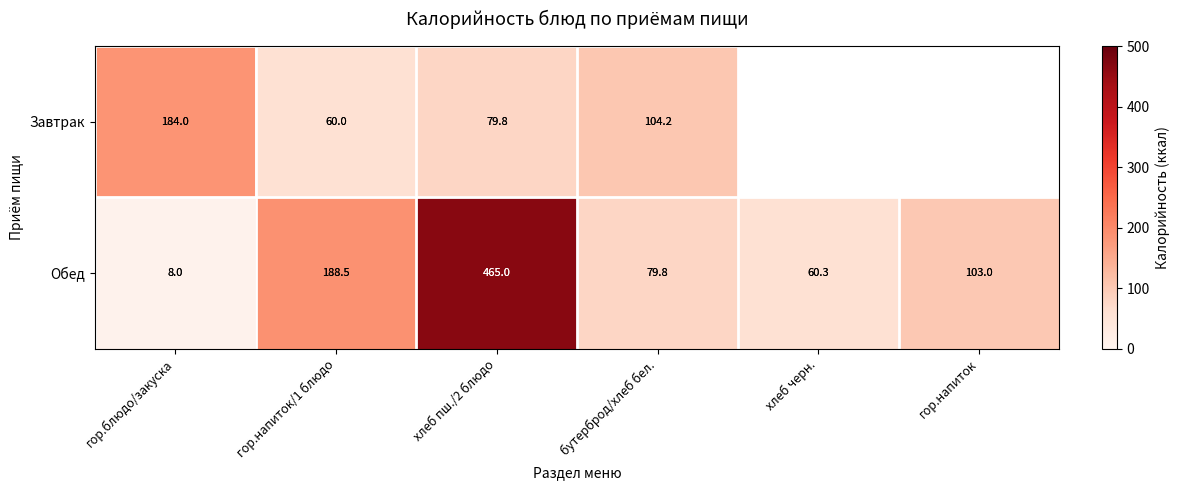

What is the spread (max minus min) of values at гор.напиток/1 блюдо?

128.5